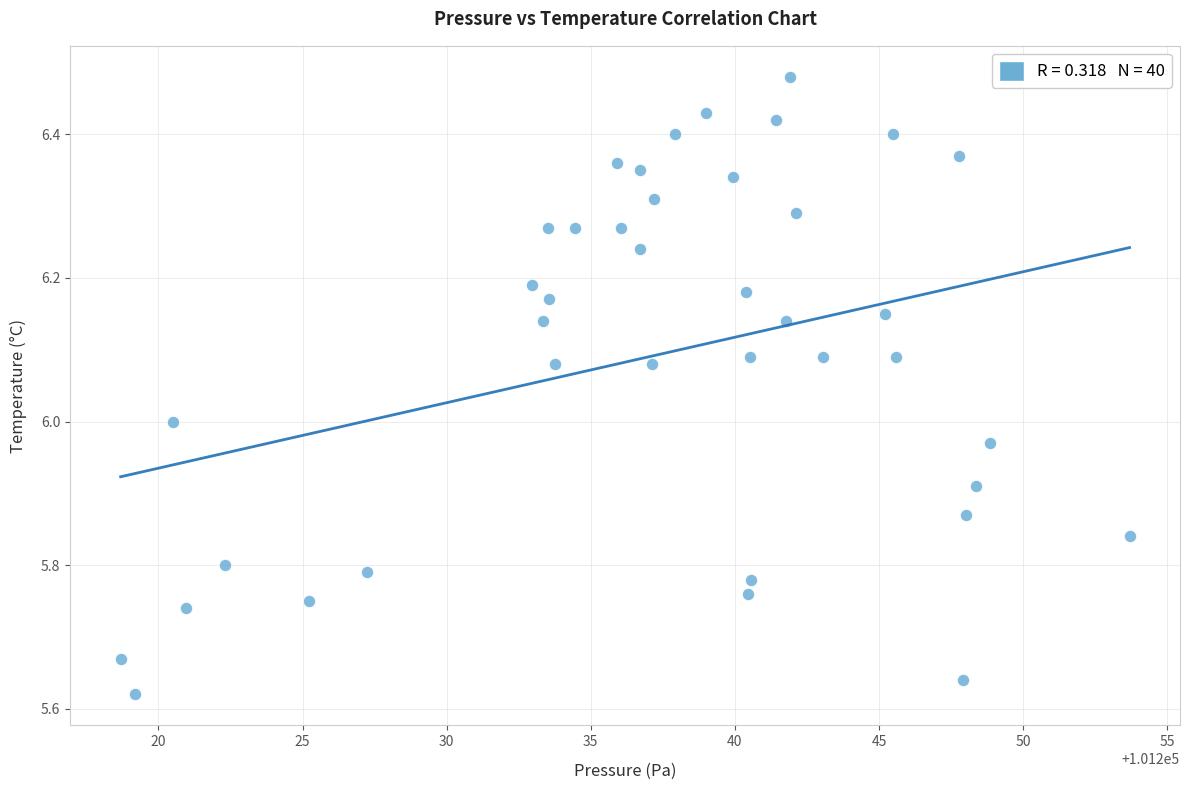

What is the range of Y values (max minus min)?

0.9